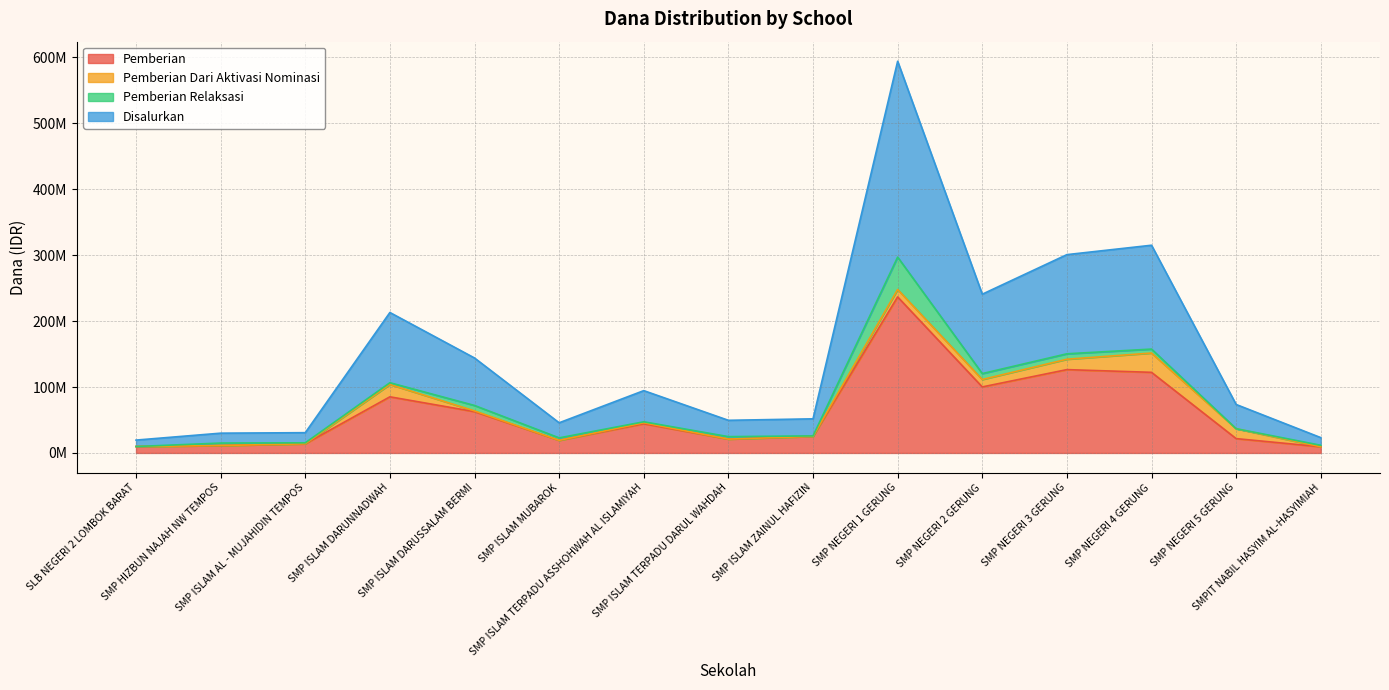

Does the chart display data point markers on the line(s)?

No